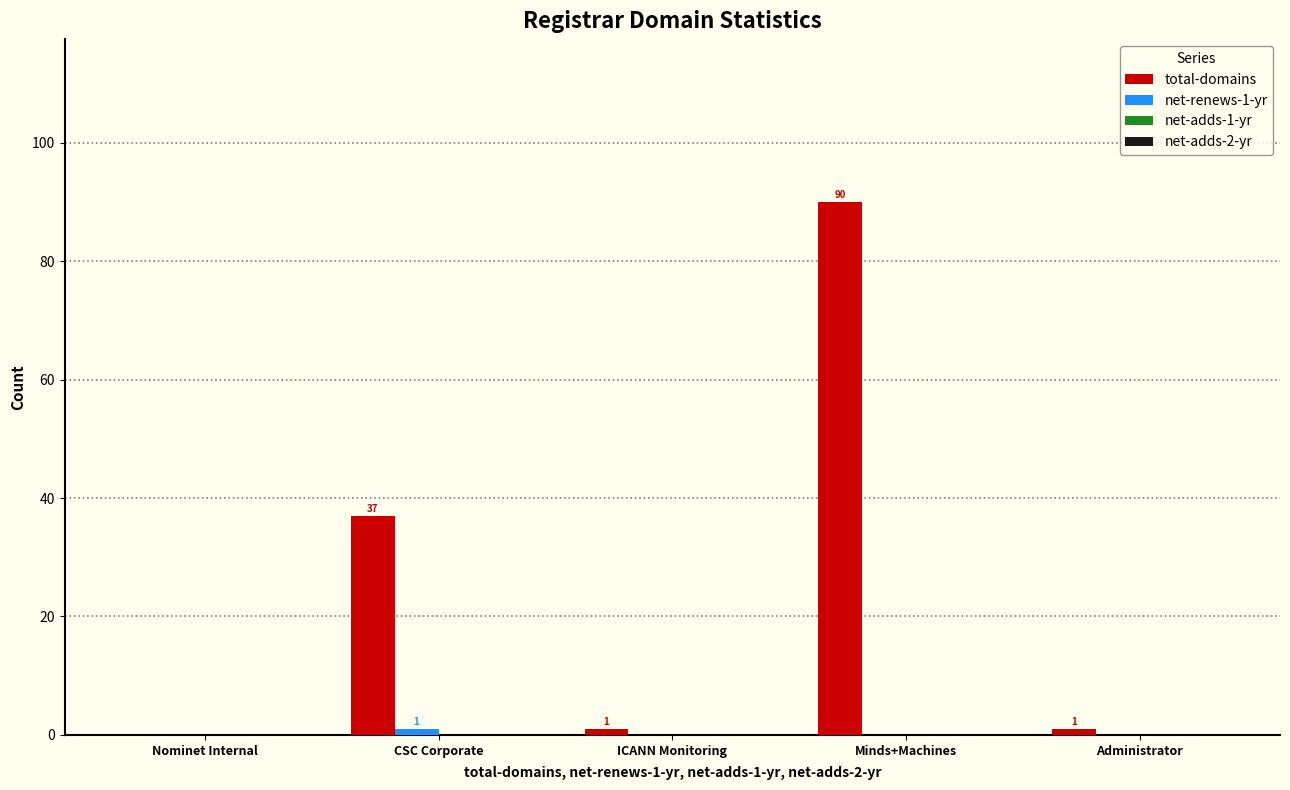

Which category has the highest value across all series?

Minds+Machines